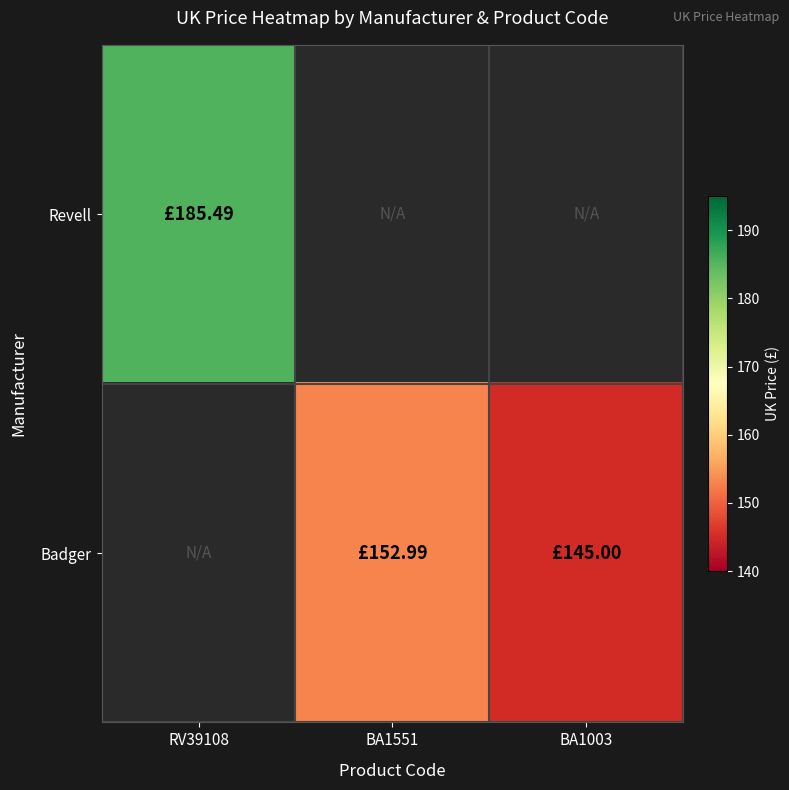

Which category has the lowest value in the Revell series?

RV39108